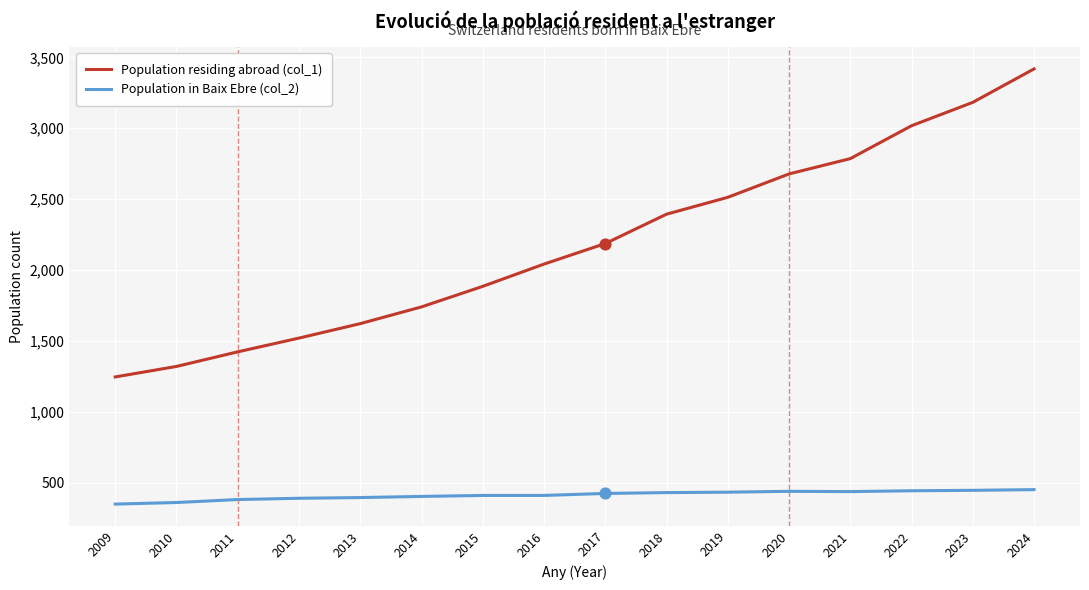

What is the total value across all series at 2016?

2452